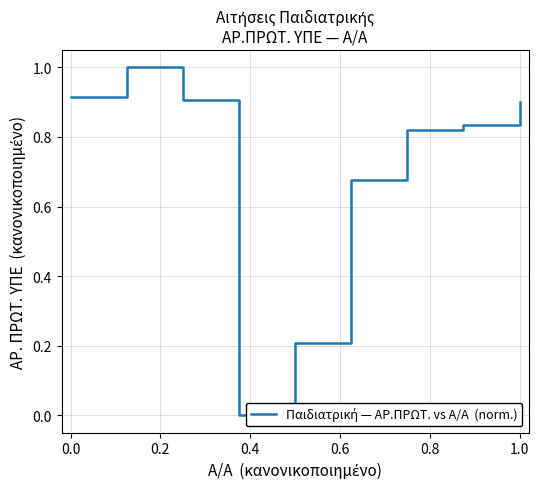

How many interior local valleys (lower than both neighbors) does the data have?

1